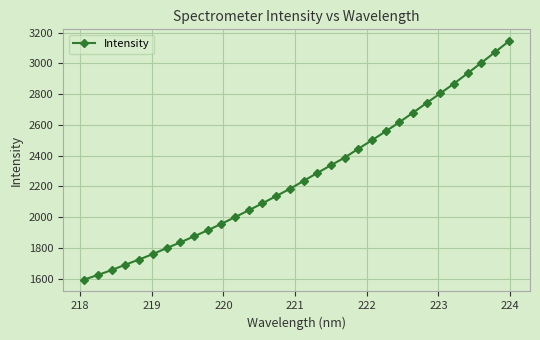

What is the average value?

2265.8